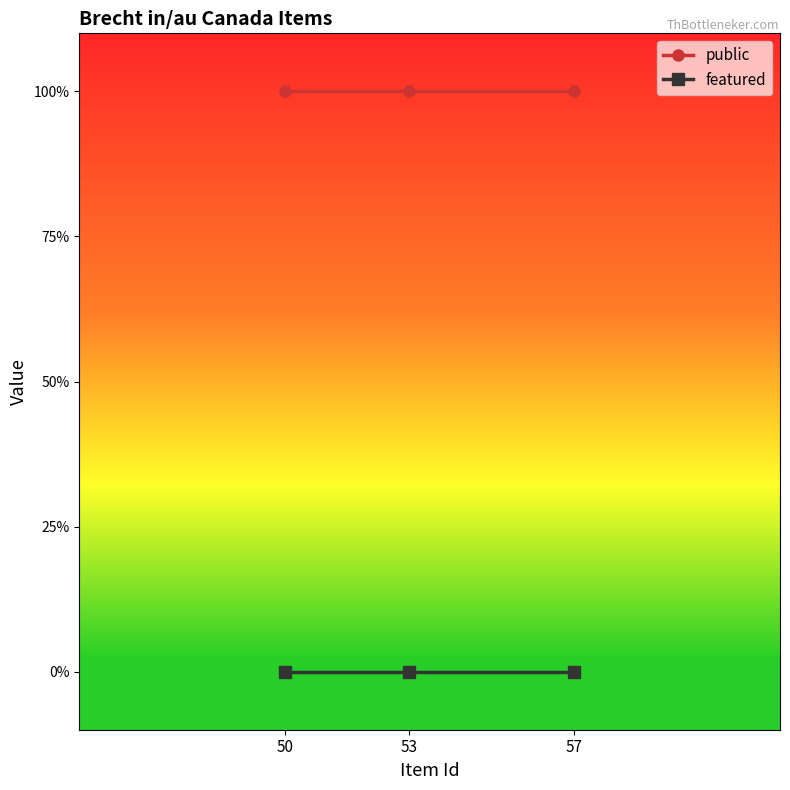

At 57, list the series in order from largest to smallest.

public, featured